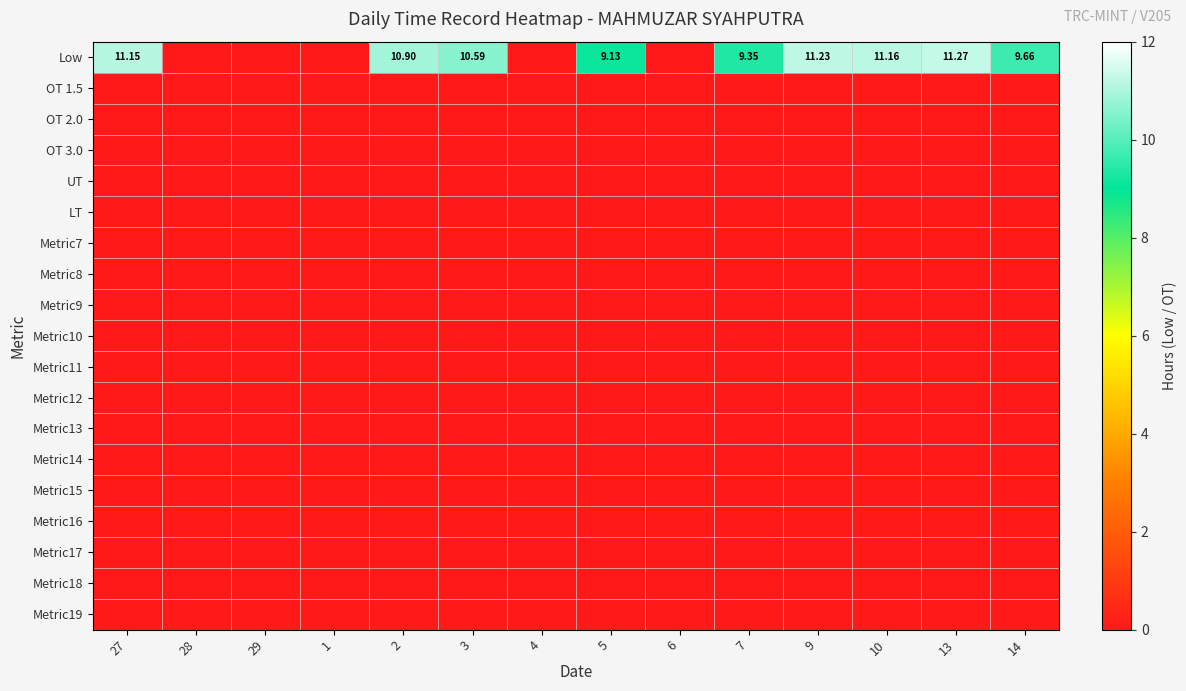

Is it true that Metric17 equals 0.0 at 27?

True